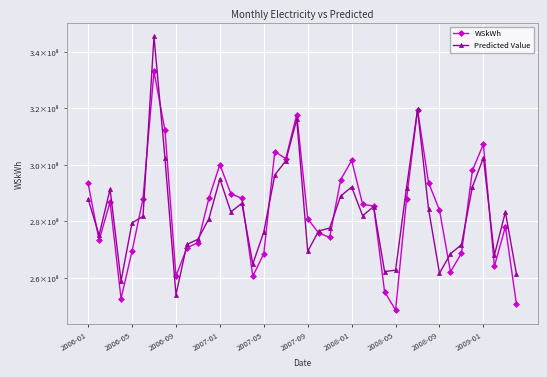

What are all the series names shown in the legend?

WSkWh, Predicted Value